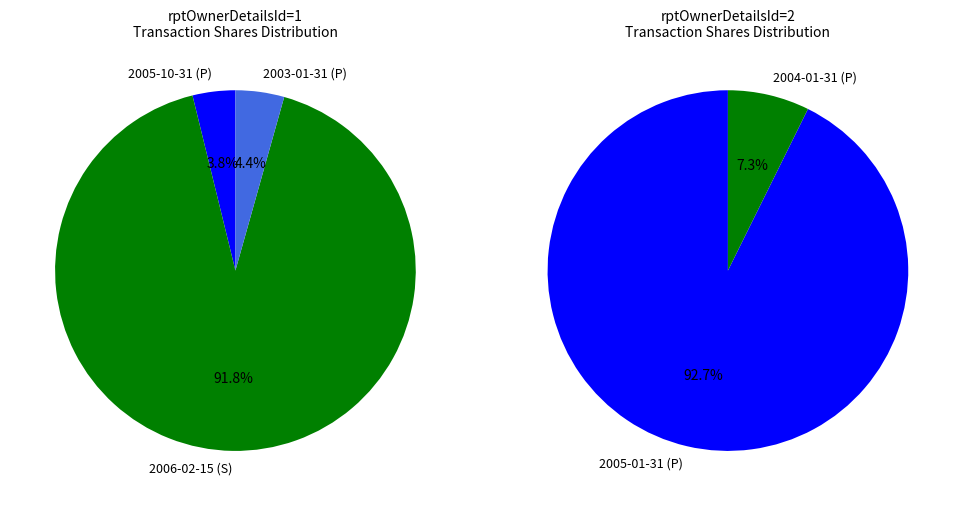

Between 2005-10-31 (P) and 2005-01-31 (P), which is larger?

2005-01-31 (P)